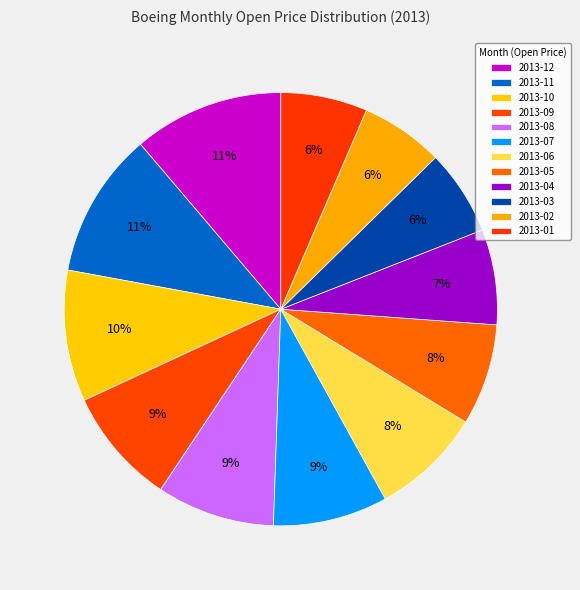

How much of the chart is everything except 2013-10?

90.2%